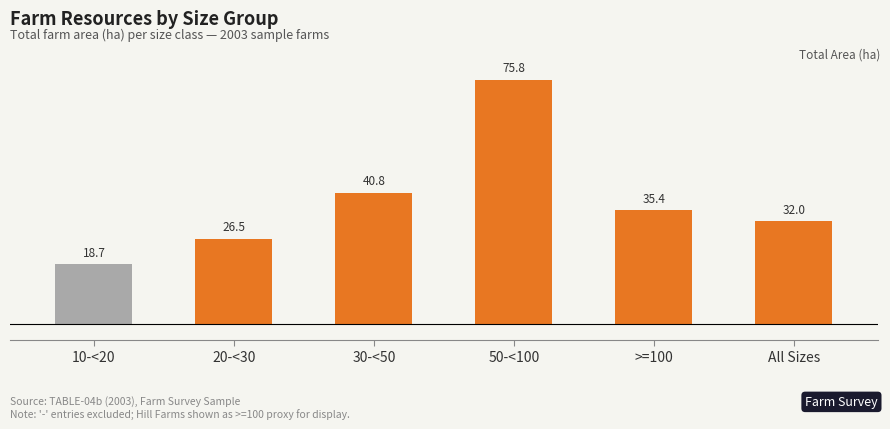

How many bars are there in total?

6